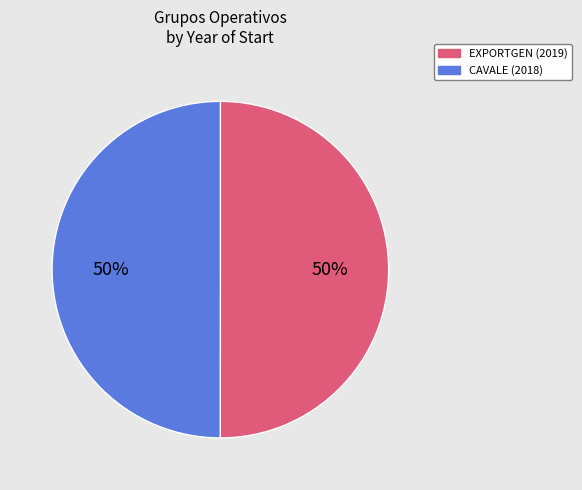

Which slice is the largest?

Grup Operatiu EXPORTGEN